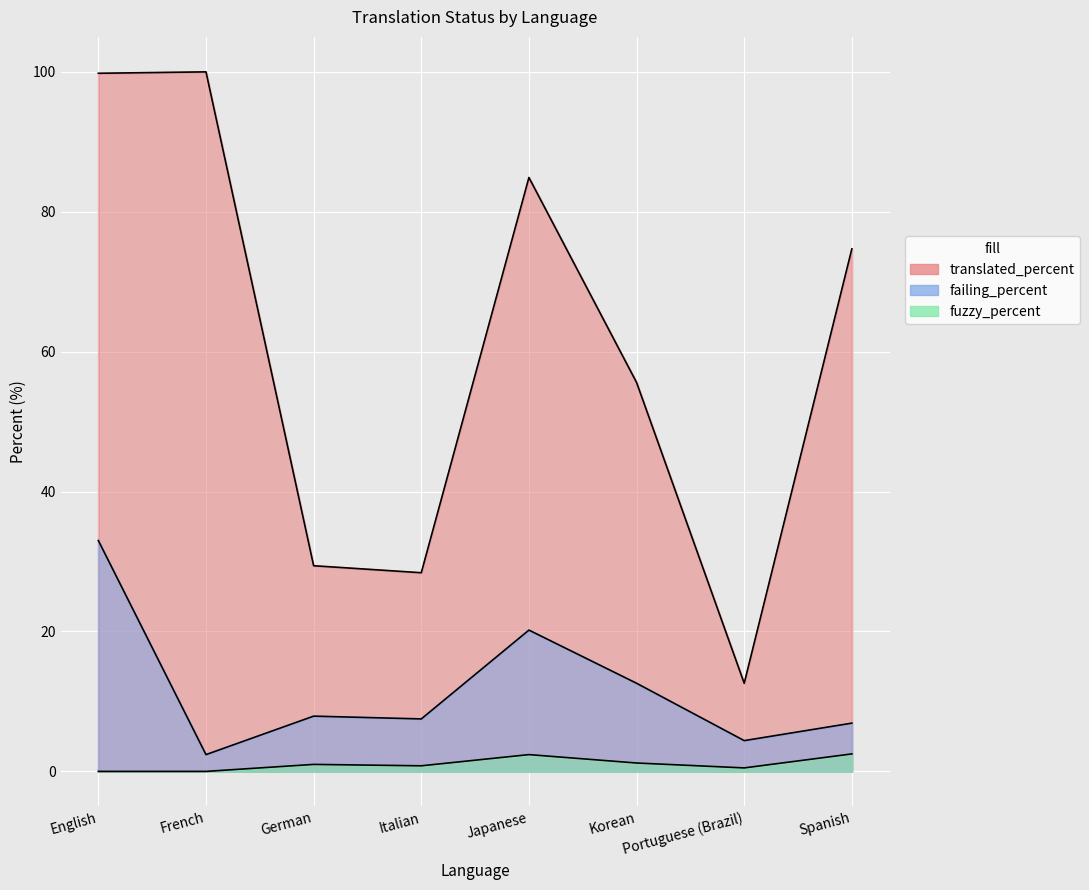

The translated_percent series shows 58.2 at French. True or false?

False